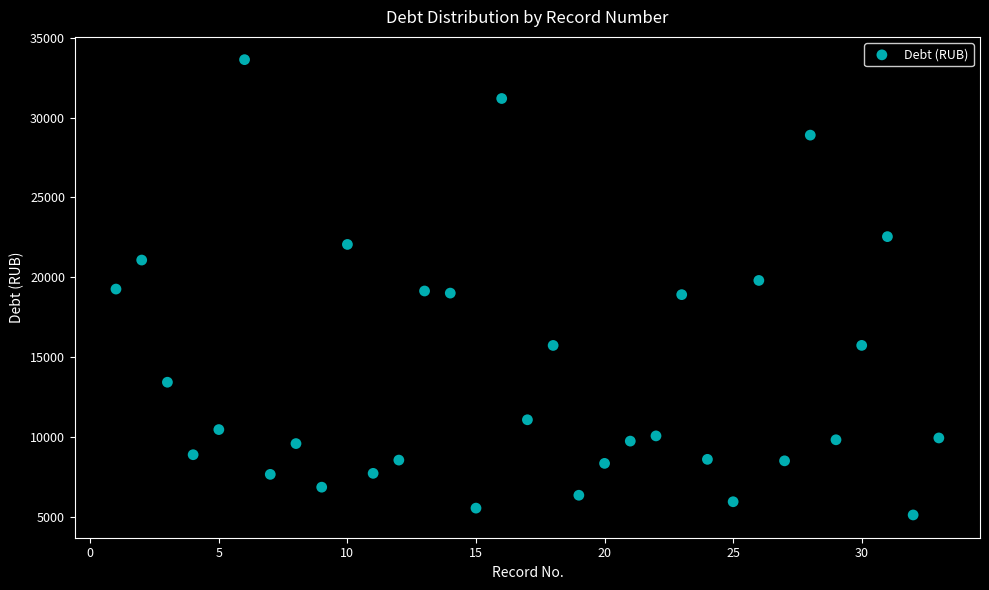

What is the range of X values (max minus min)?

32.0